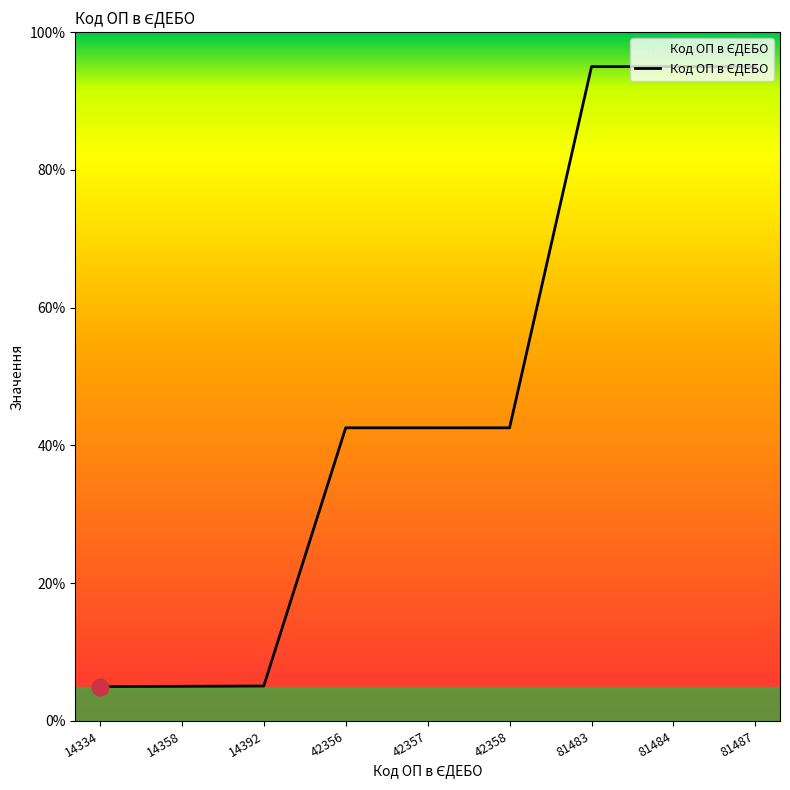

List the labels in order of value, largest first.

81487, 81484, 81483, 42358, 42357, 42356, 14392, 14358, 14334